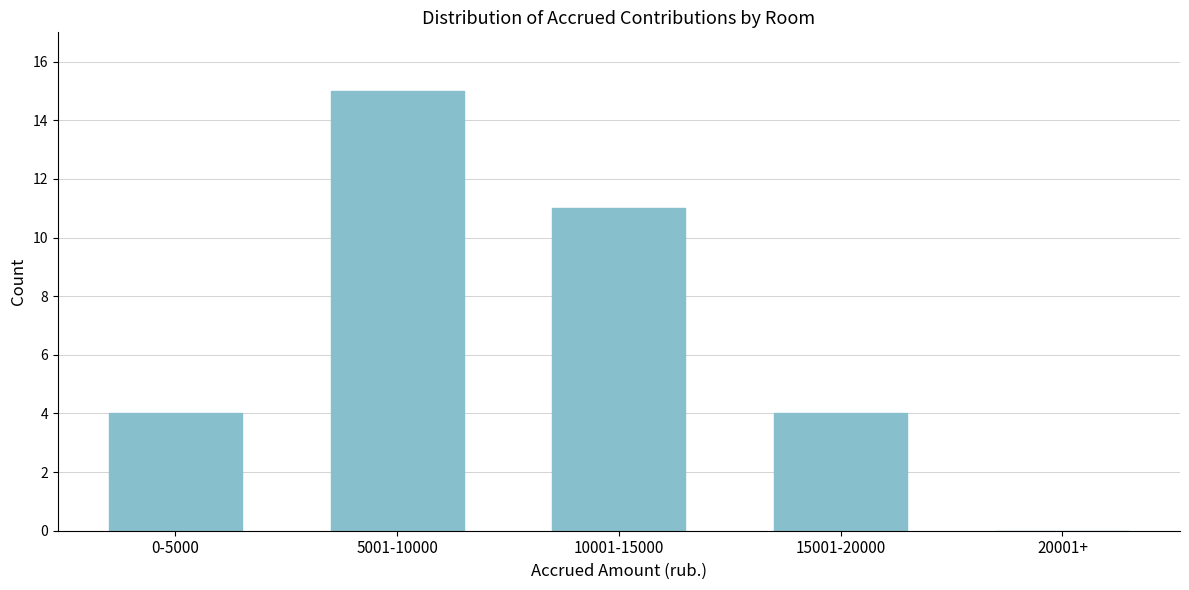

Reading left to right, extract all data points from this chart.

0-5000=4	5001-10000=15	10001-15000=11	15001-20000=4	20001+=0